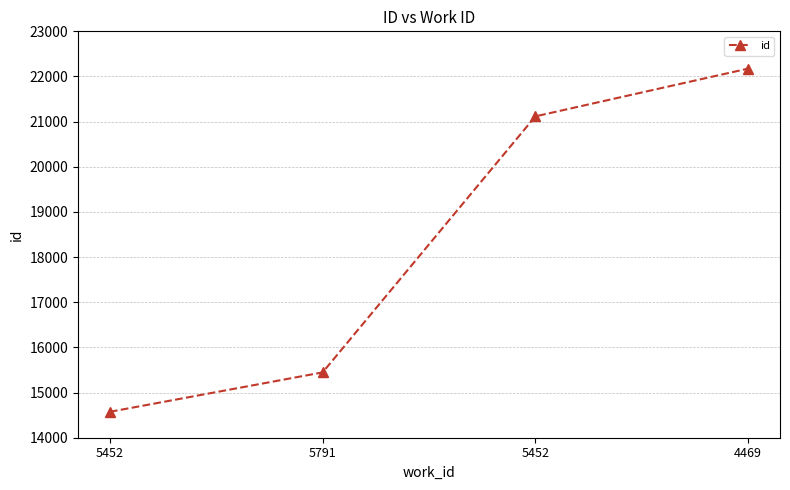

Does the chart have visible grid lines?

Yes